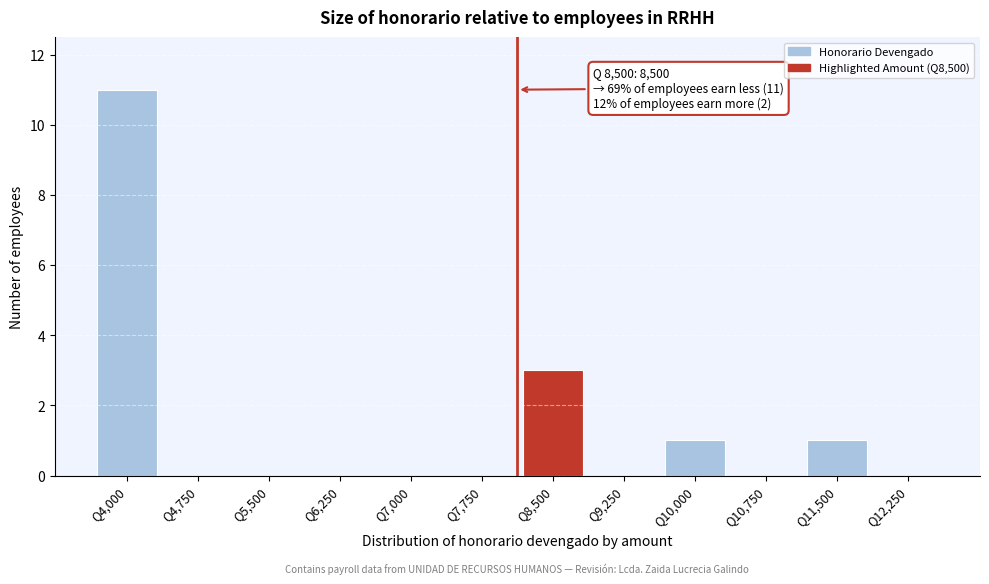

What is the change in value from Q8,500 to Q12,250?

-3